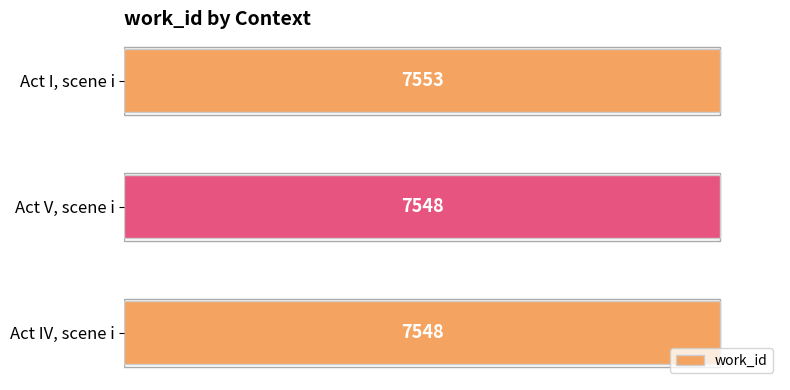

Are the bars horizontal?

Yes